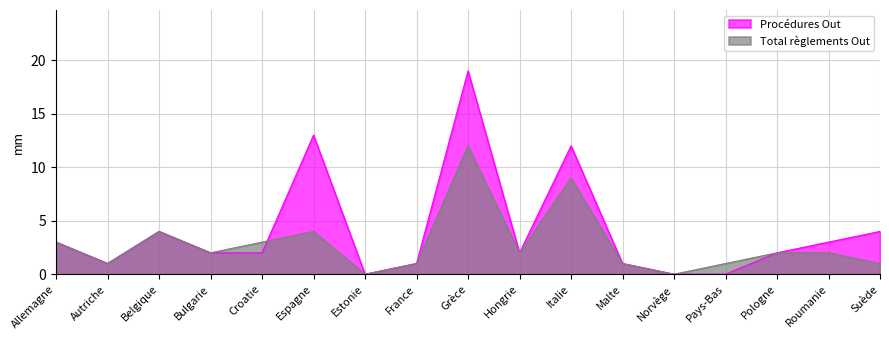

The Total règlements Out series shows 5 at Allemagne. True or false?

False